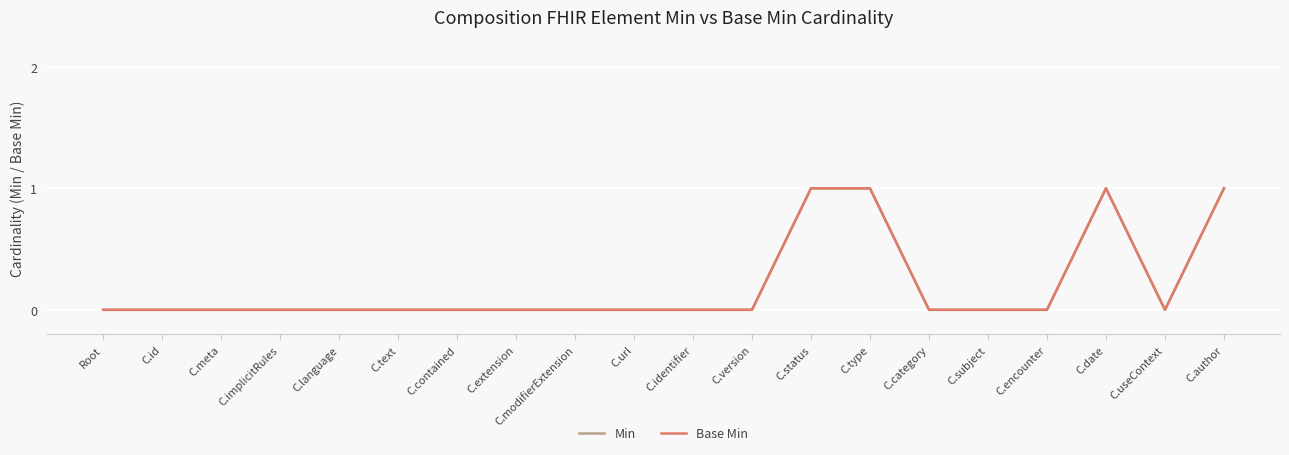

What is the label of the 2nd point from the left?

C.id